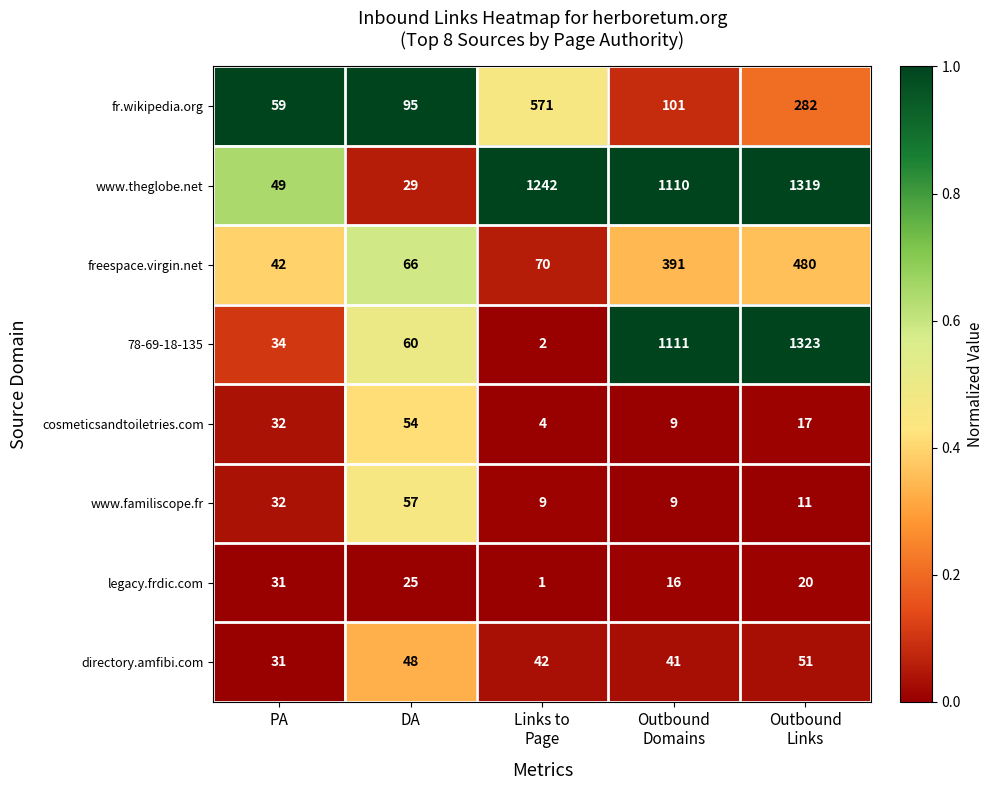

The value of www.theglobe.net at DA is 10. True or false?

False